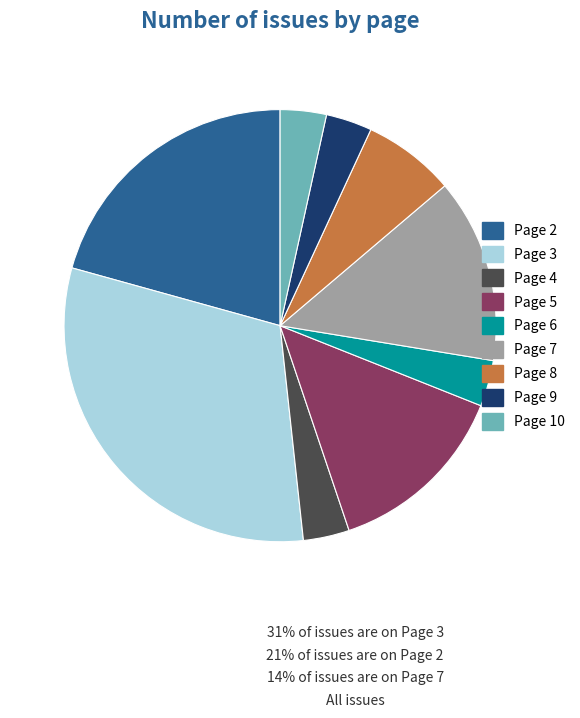

Which category has the biggest portion of the pie?

Page 3